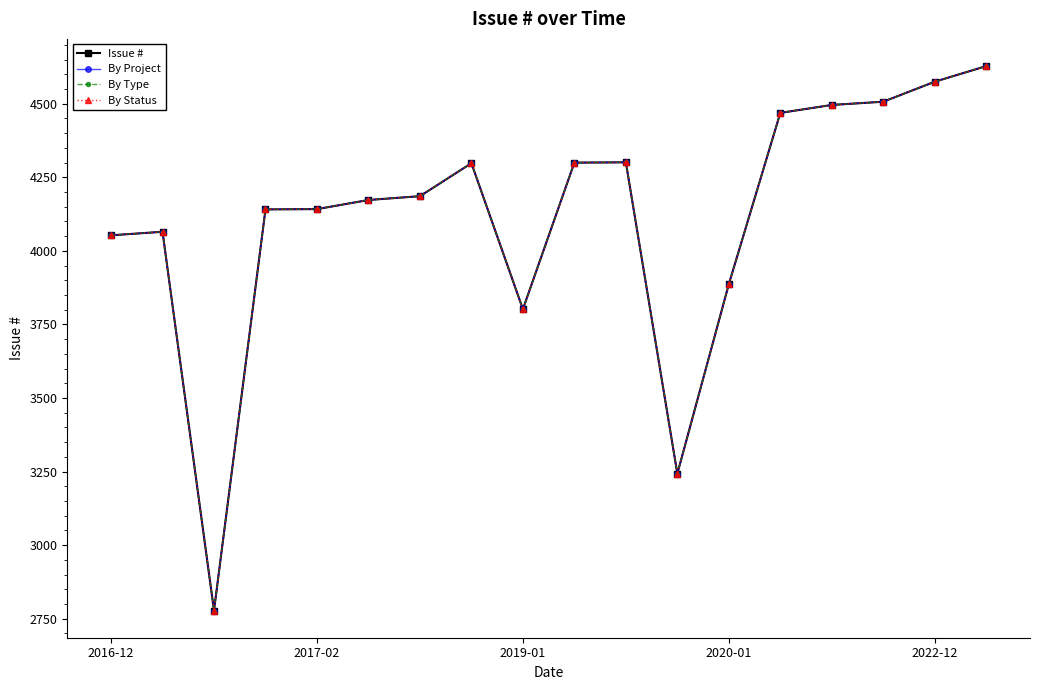

How many data points in By Status are less than 4186?

9